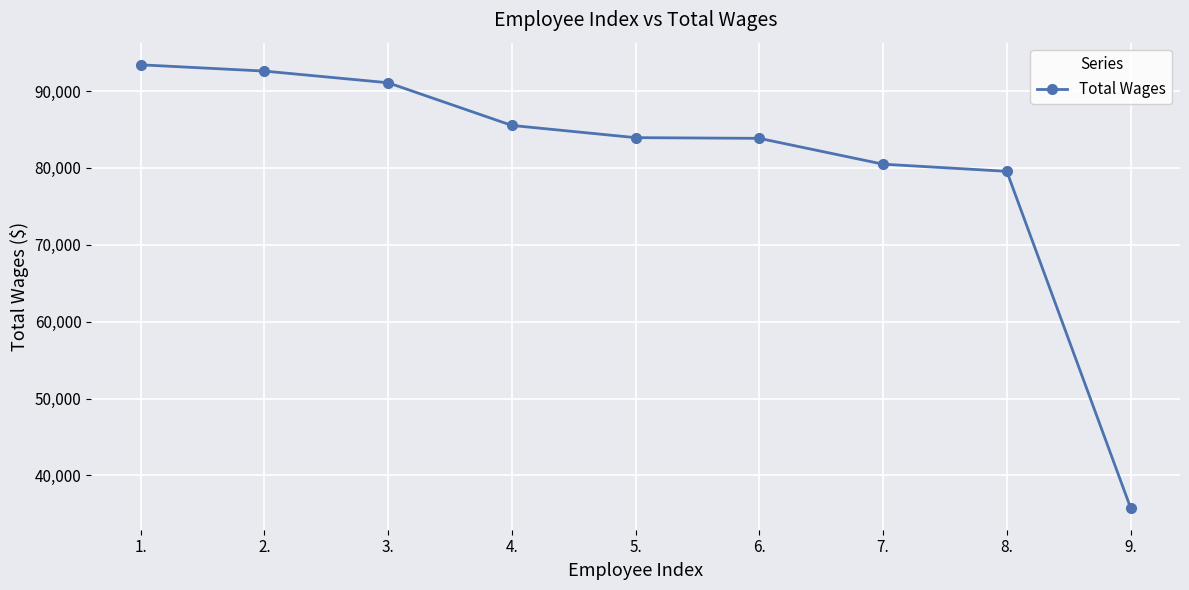

What is the value of the 5th point from the left?

83933